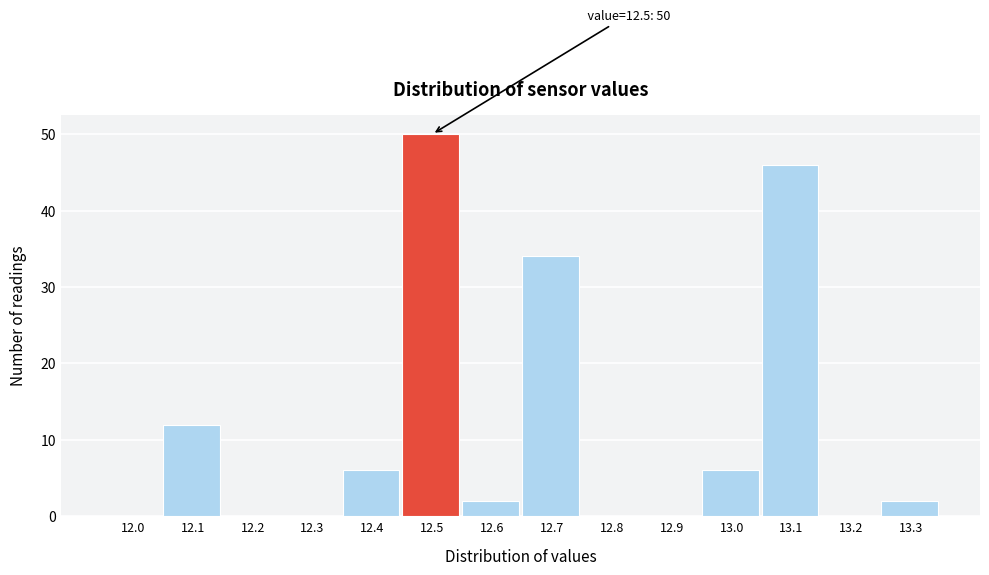

Reading right to left, list all the values displayed in this chart.

13.3=2	13.2=0	13.1=46	13.0=6	12.9=0	12.8=0	12.7=34	12.6=2	12.5=50	12.4=6	12.3=0	12.2=0	12.1=12	12.0=0